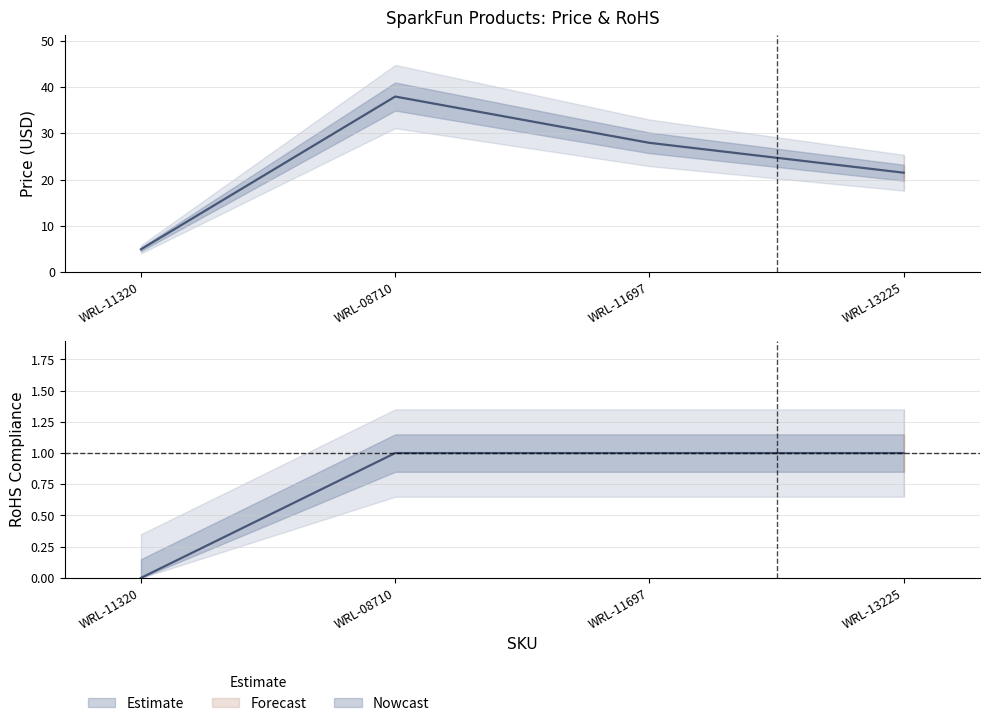

True or false: RoHS Compliance has a value of 1.0 at WRL-13225.

True